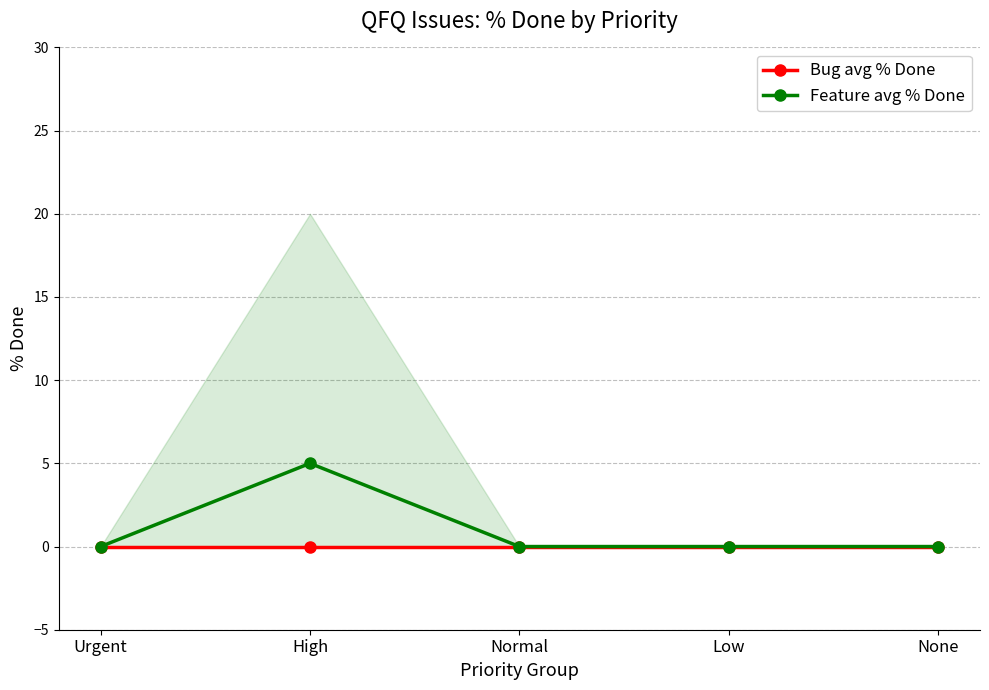

Is the value of Feature avg % Done at Normal greater than the value of Bug avg % Done at Normal?

No